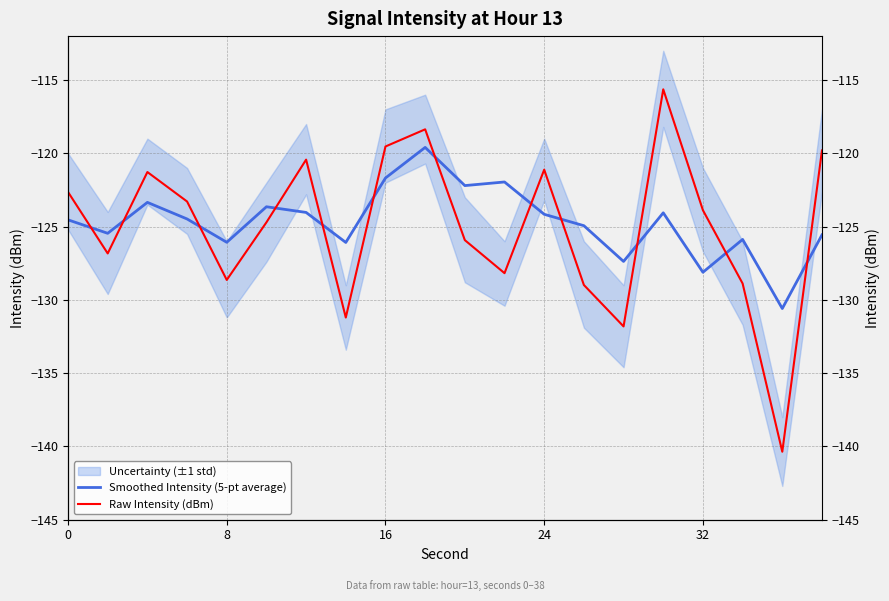

Does the chart display data point markers on the line(s)?

No